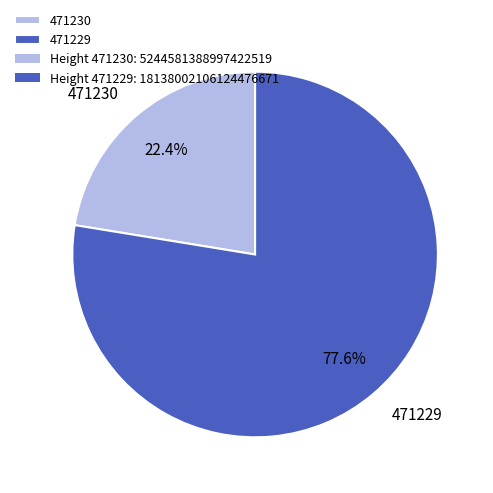

What is the total percentage of 471229 and 471230?

100.0%